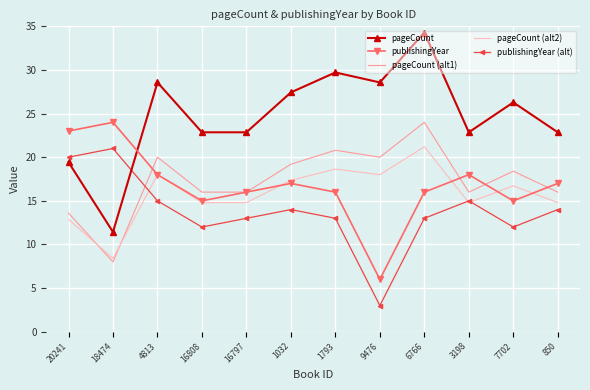

Where is the first local maximum for publishingYear (alt)?

18474